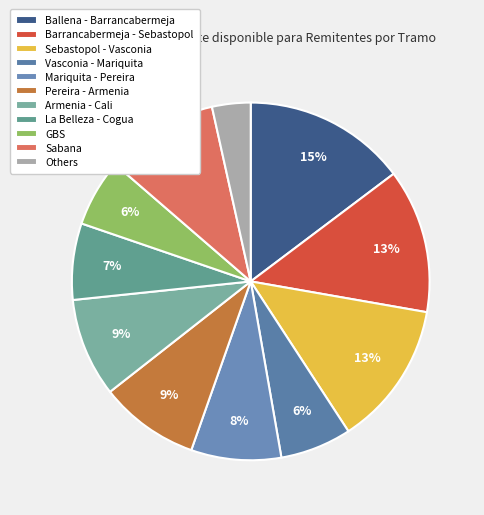

What is the change in value from La Belleza - Cogua to Sabana?

+31032.4